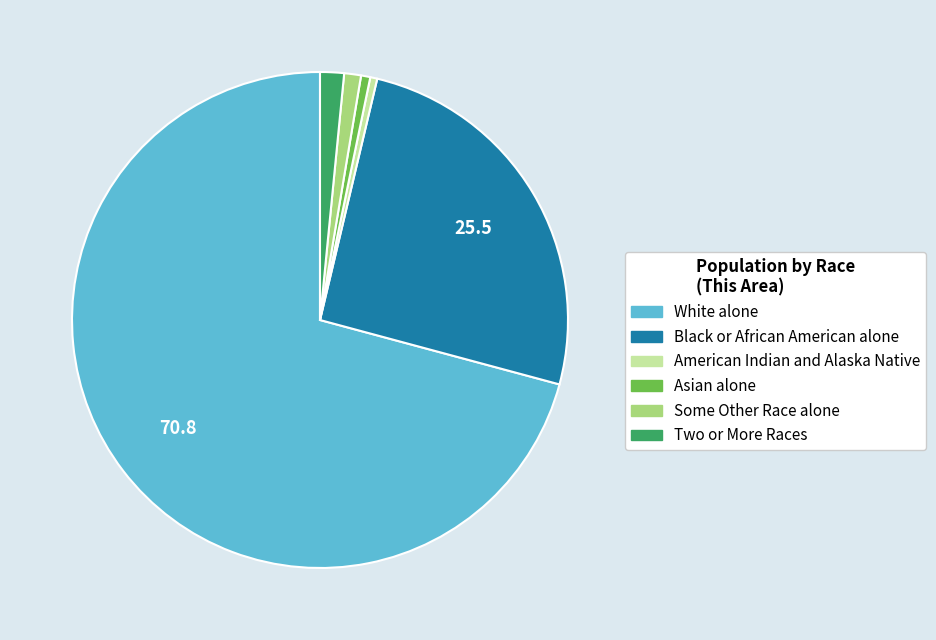

Do White alone and Two or More Races together represent more than half of the pie?

Yes